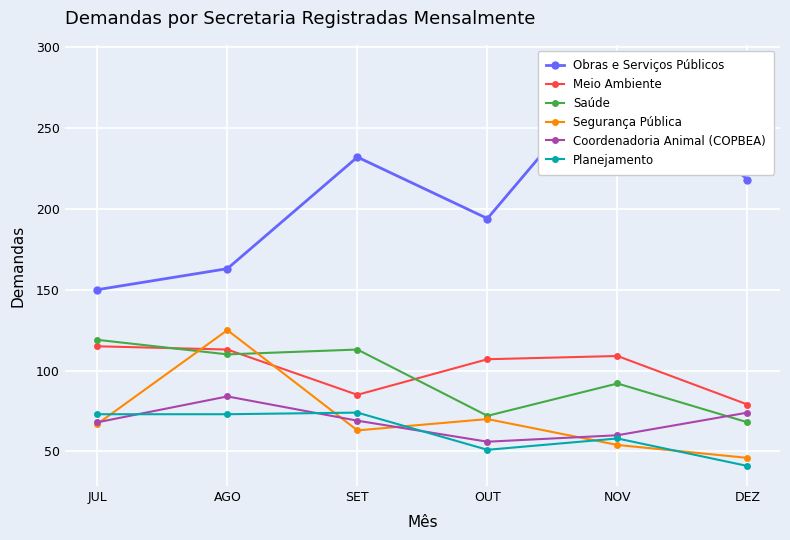

What position from the left is AGO?

2